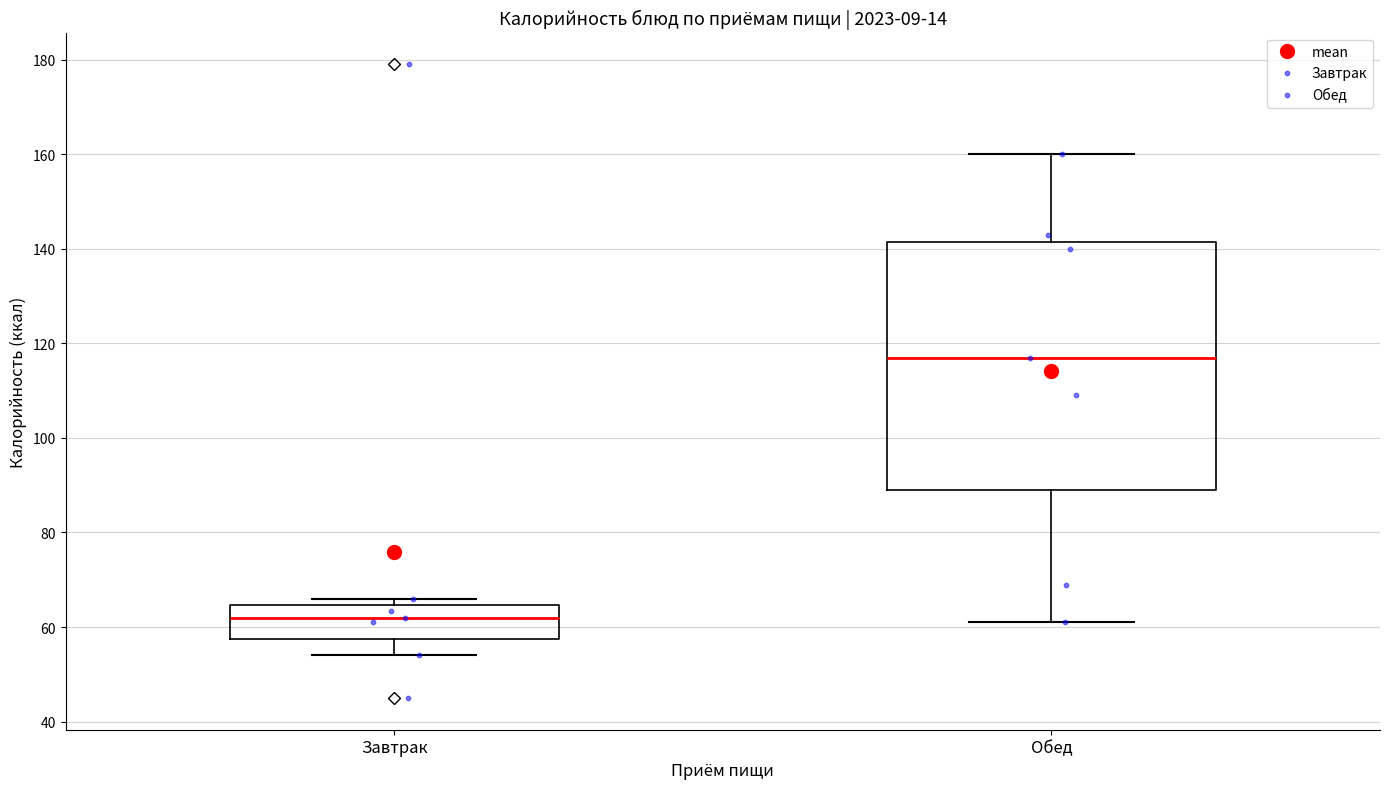

Reading left to right, transcribe this box plot: for each box, give where its median line is, the range the box spans, and where its two whiskers end, as read against the y-axis. The values are not printed on the chart, so give them approximately, as read against the axis.

Завтрак: median 62, box 58 to 64, whiskers 54 to 66
Обед: median 118, box 90 to 142, whiskers 62 to 160